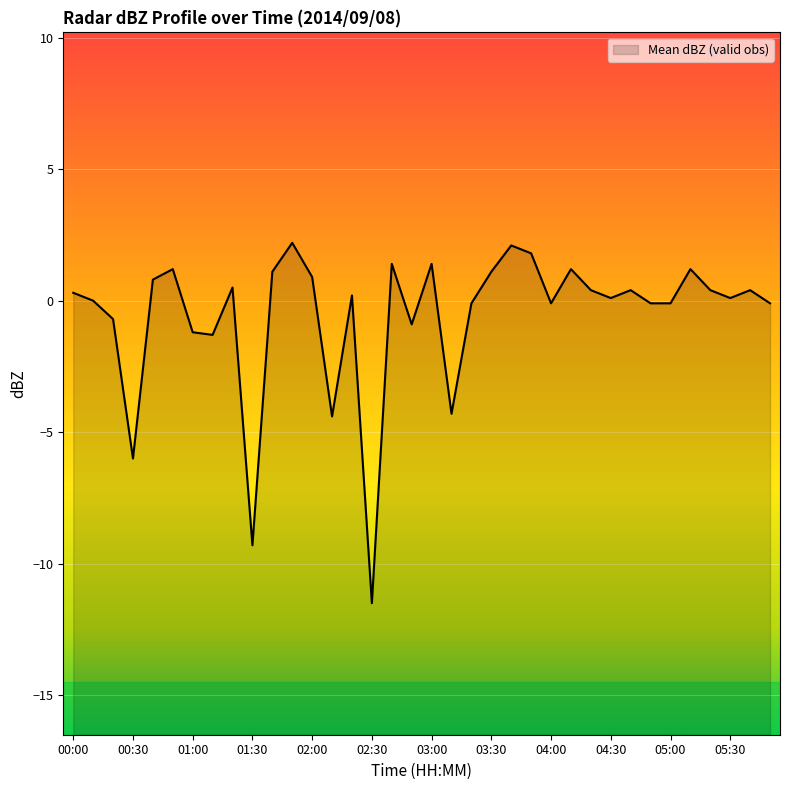

List the labels in order of value, largest first.

01:50, 03:40, 03:50, 02:40, 03:00, 00:50, 04:10, 05:10, 01:40, 03:30, 02:00, 00:40, 01:20, 04:20, 04:40, 05:20, 05:40, 00:00, 02:20, 04:30, 05:30, 00:10, 03:20, 04:00, 04:50, 05:00, 05:50, 00:20, 02:50, 01:00, 01:10, 03:10, 02:10, 00:30, 01:30, 02:30